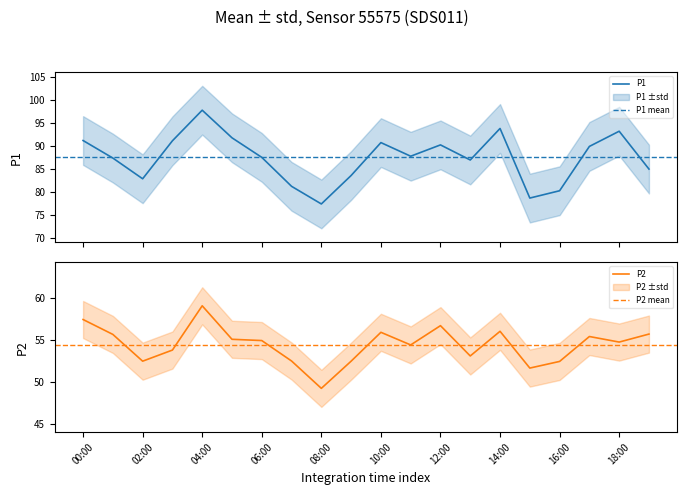

True or false: P1 and P2 intersect in this chart.

False